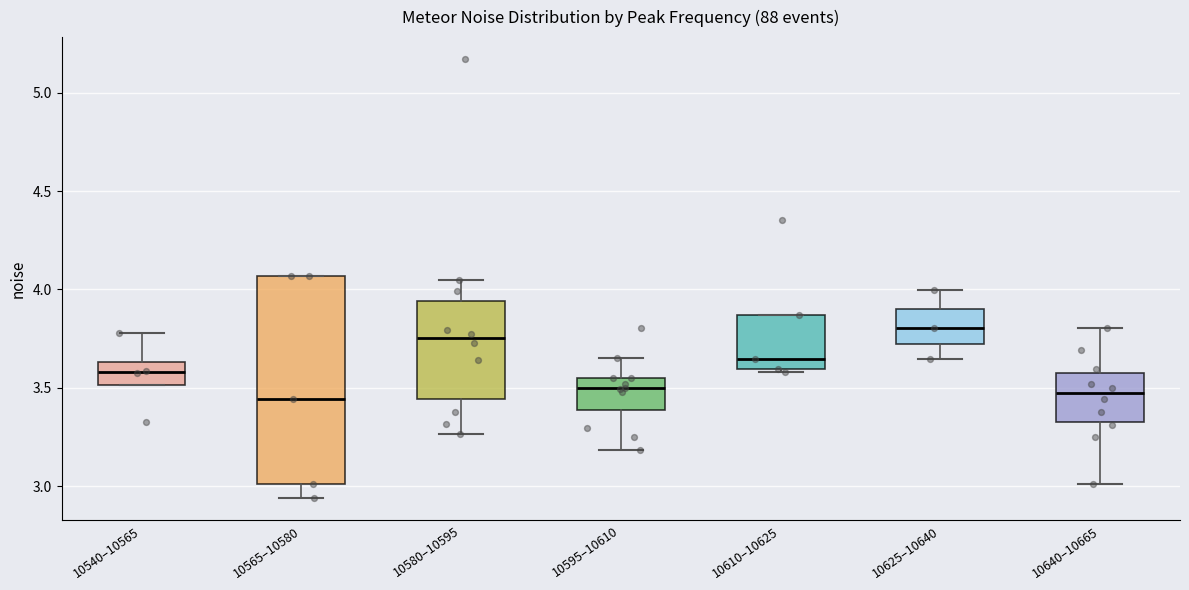

Where does the upper whisker of the box for 10640–10665 end on the y-axis? The values are not printed on the chart, so give them approximately, as read against the axis.

3.80